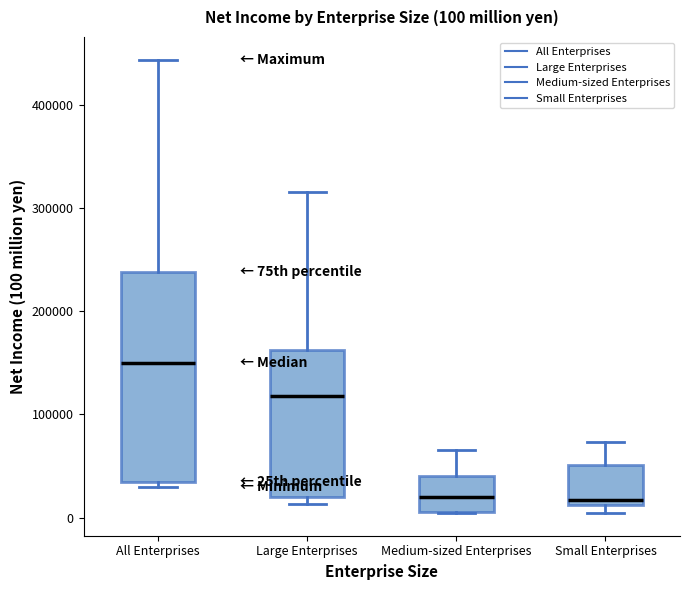

Comparing the boxes themselves (not the whiskers), which one is the tallest?

All Enterprises